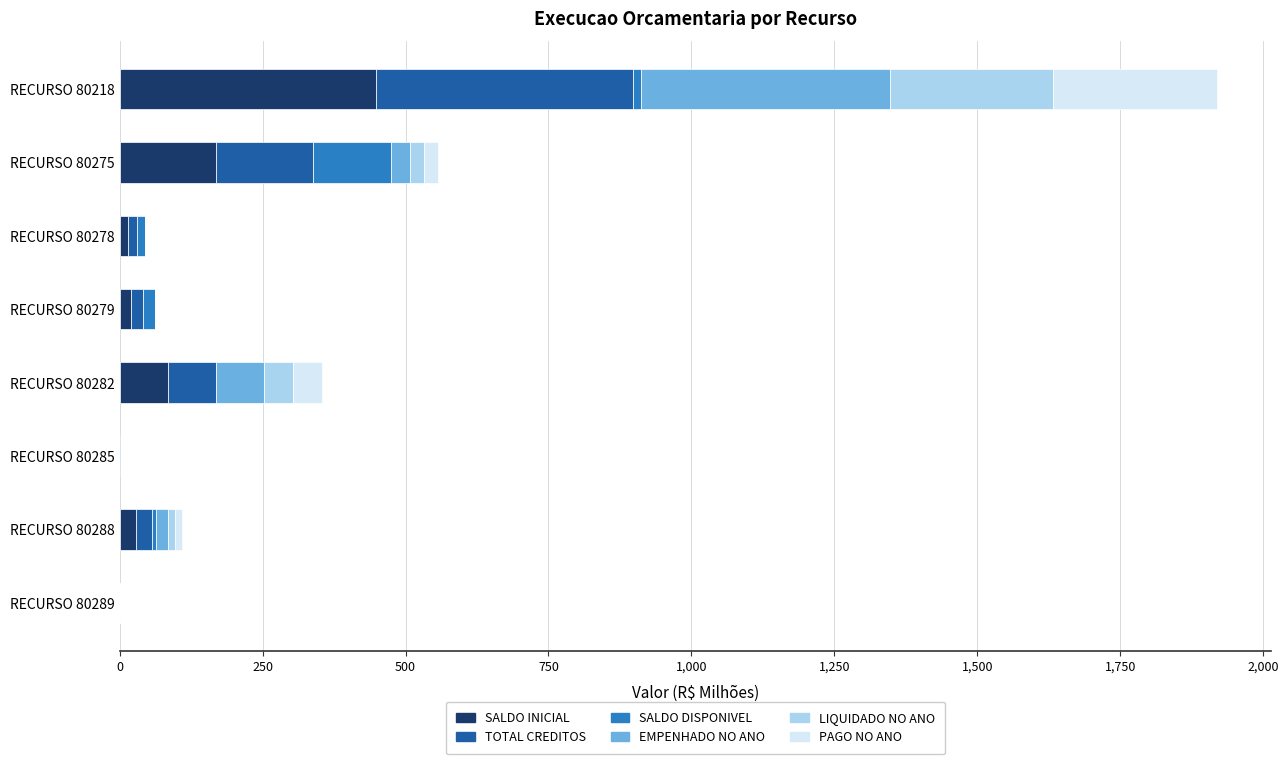

Which category has the highest value in the SALDO INICIAL series?

RECURSO 80218